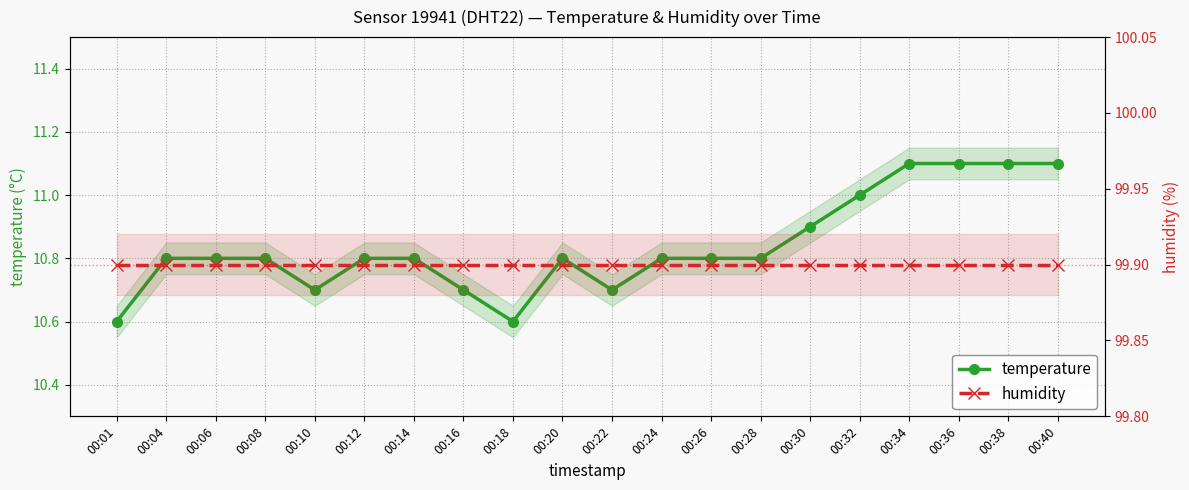

Rank the categories by temperature value from highest to lowest.

00:34, 00:36, 00:38, 00:40, 00:32, 00:30, 00:04, 00:06, 00:08, 00:12, 00:14, 00:20, 00:24, 00:26, 00:28, 00:10, 00:16, 00:22, 00:01, 00:18